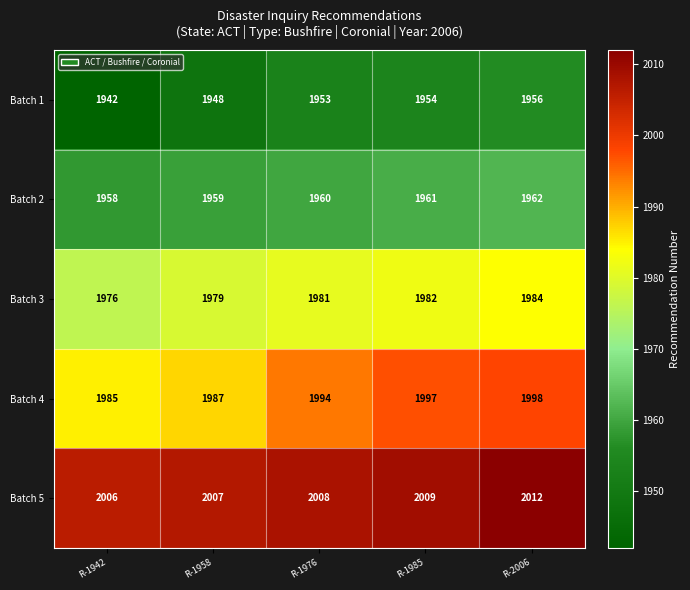

What is the difference between the maximum and second lowest values in the Batch 4 series?

11